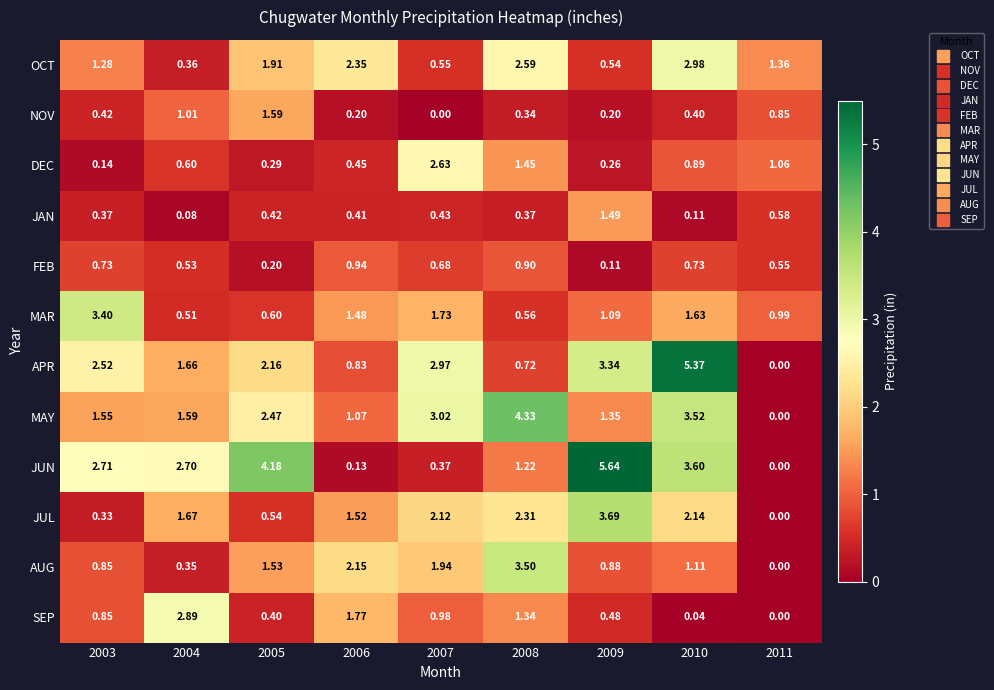

Which series changed the most between 2005 and 2006?

JUN